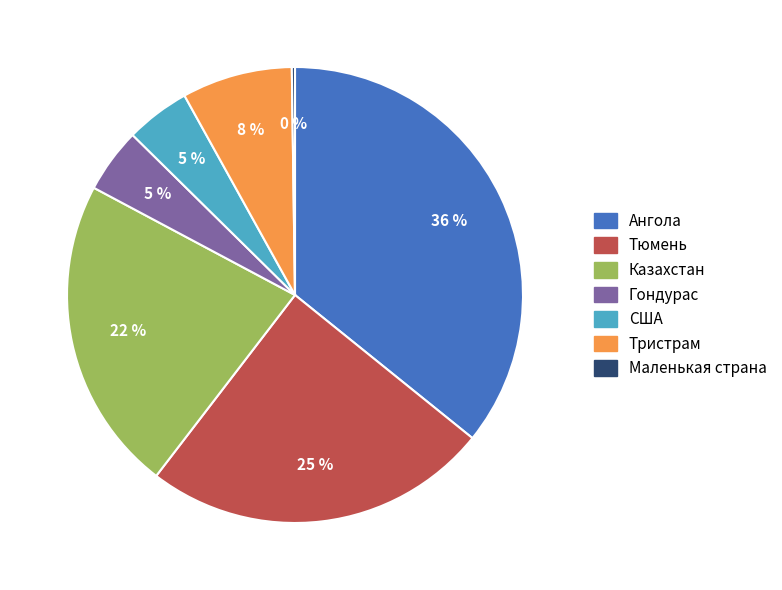

To the nearest percent, what portion does Тристрам represent?

8%